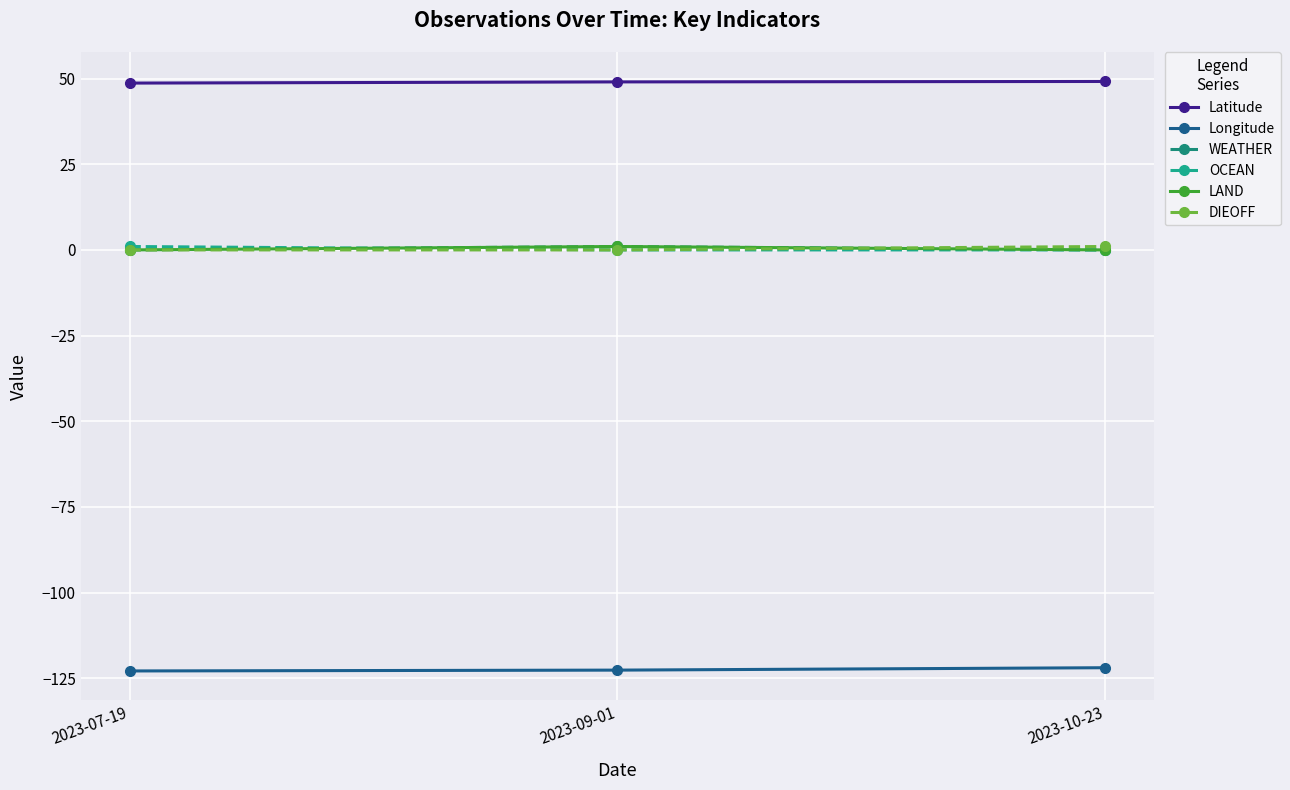

At which category is the sum across all series the highest?

2023-09-01